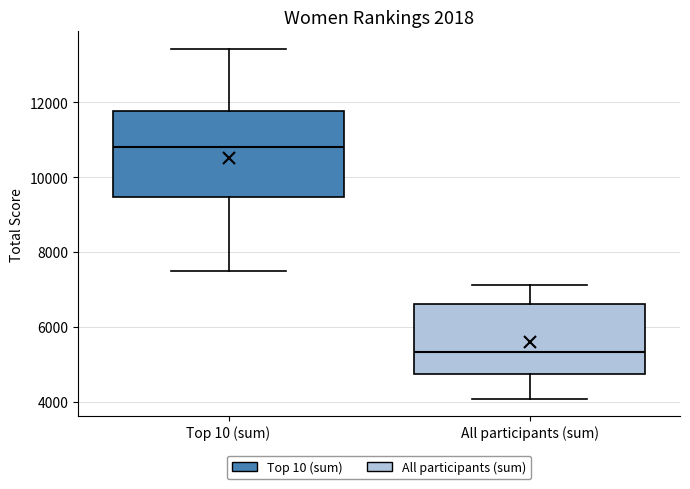

Which box's median line is the lowest?

All participants (sum)